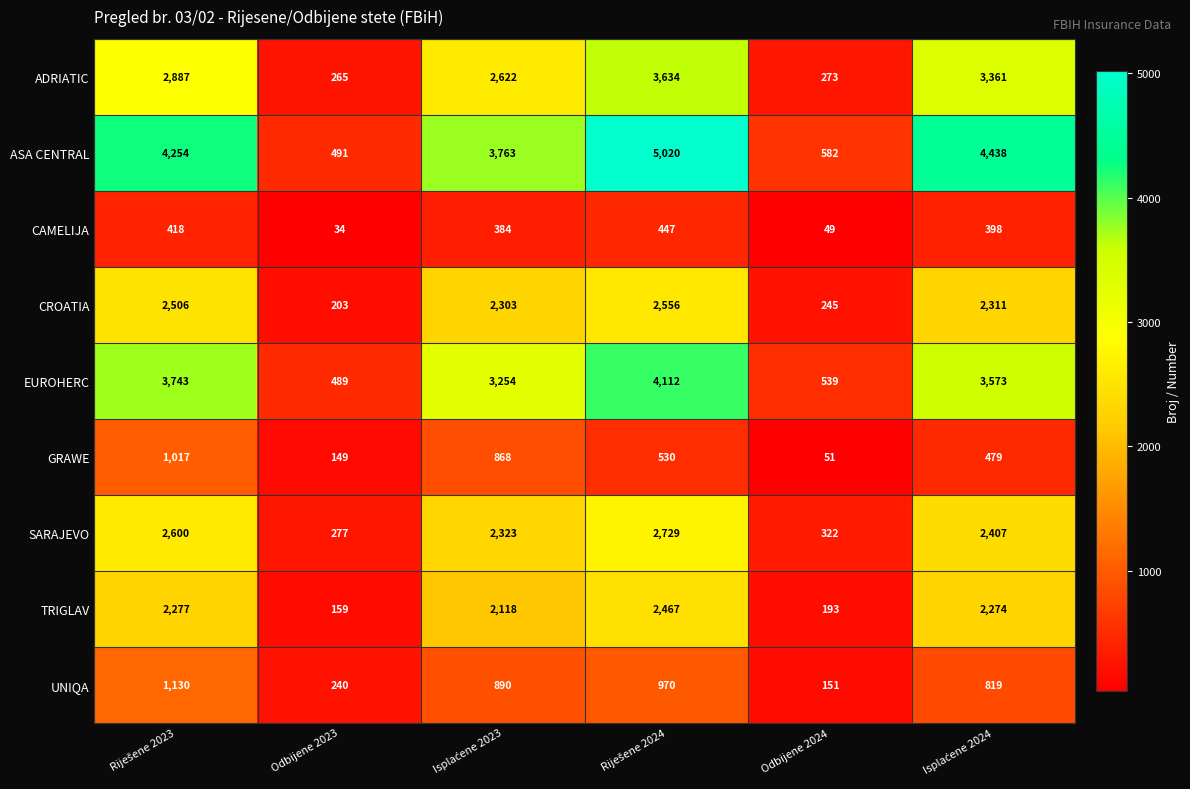

Which series has the largest total across all categories?

ASA CENTRAL